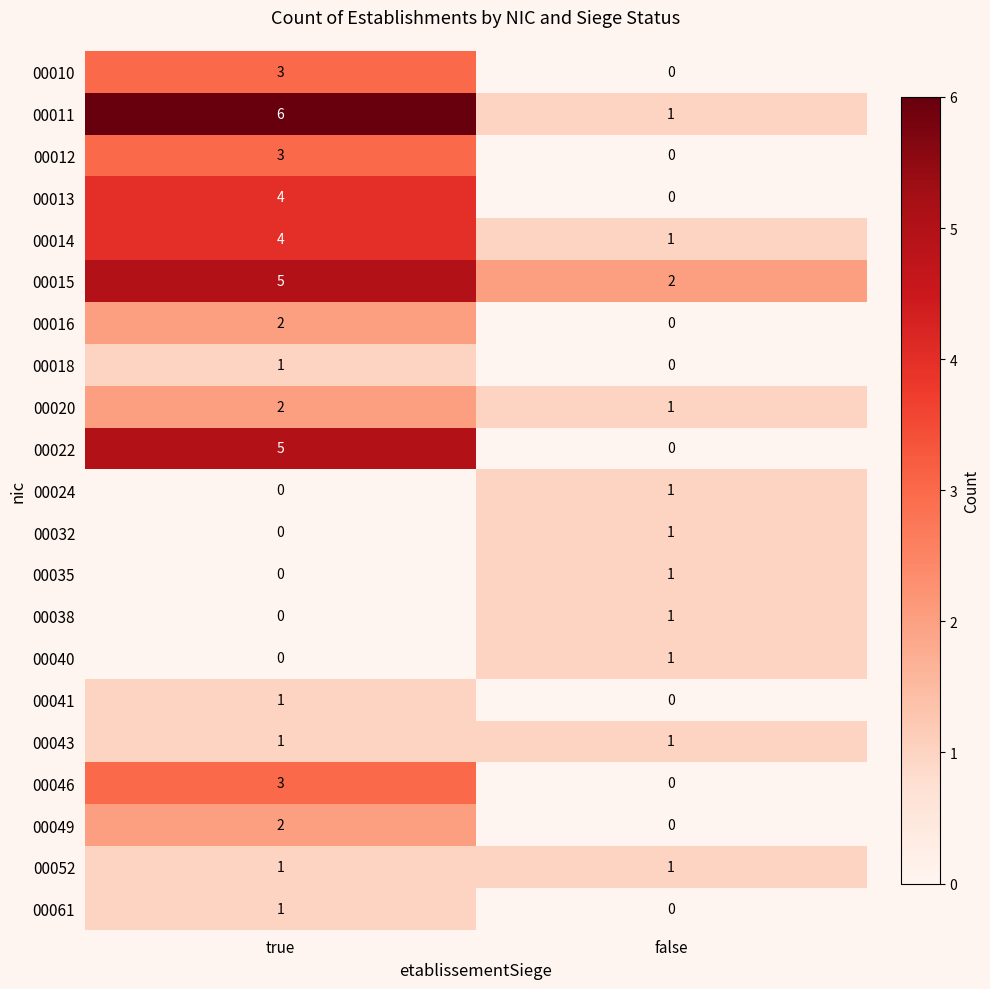

What is the sum of all 00022 values?

5